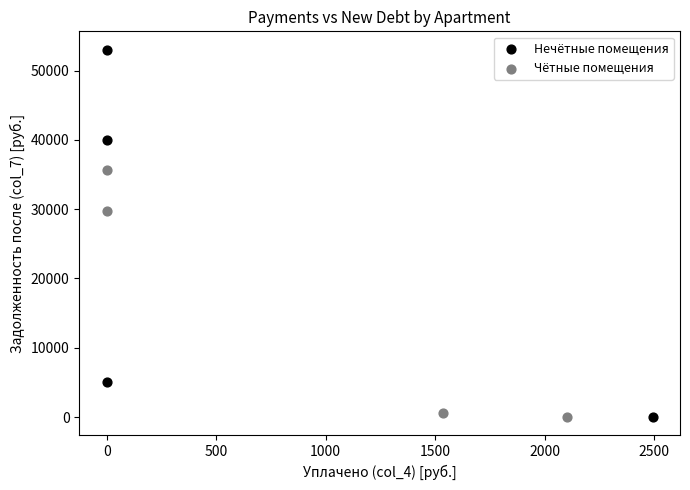

What are all the series names shown in the legend?

Нечётные помещения, Чётные помещения